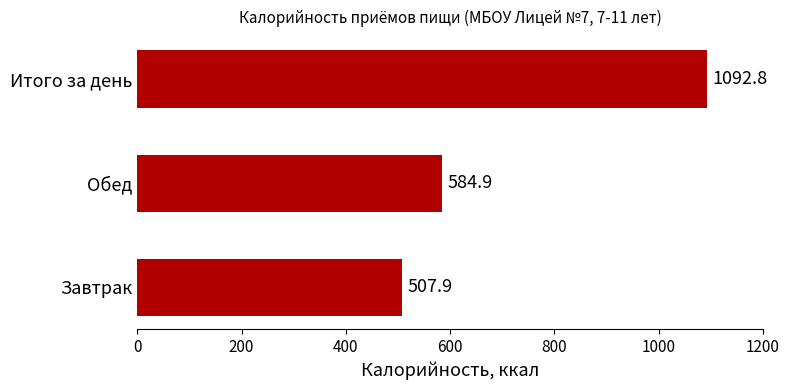

Reading bottom to top, what are all the values shown in this chart?

507.9	584.9	1092.8